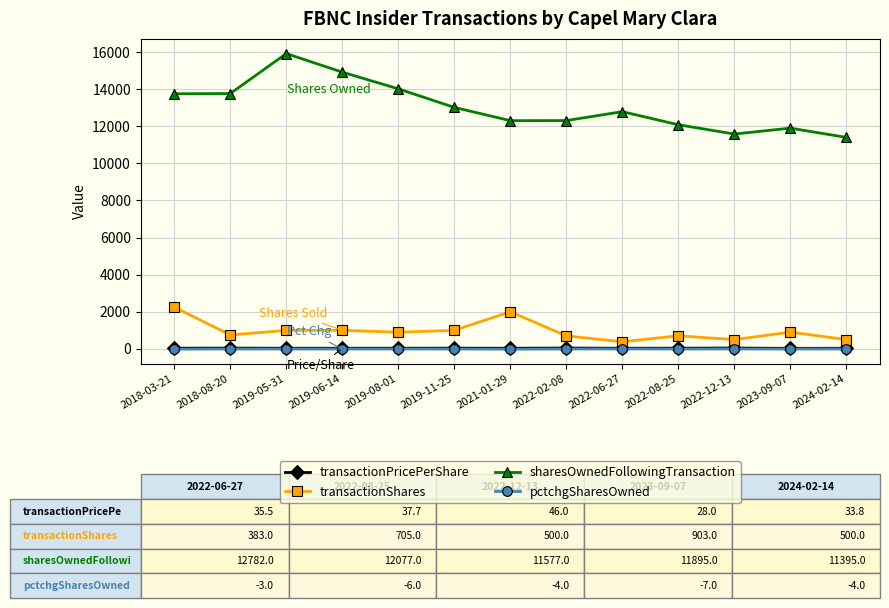

What is the difference between the second highest and minimum values in the sharesOwnedFollowingTransaction series?

3517.0